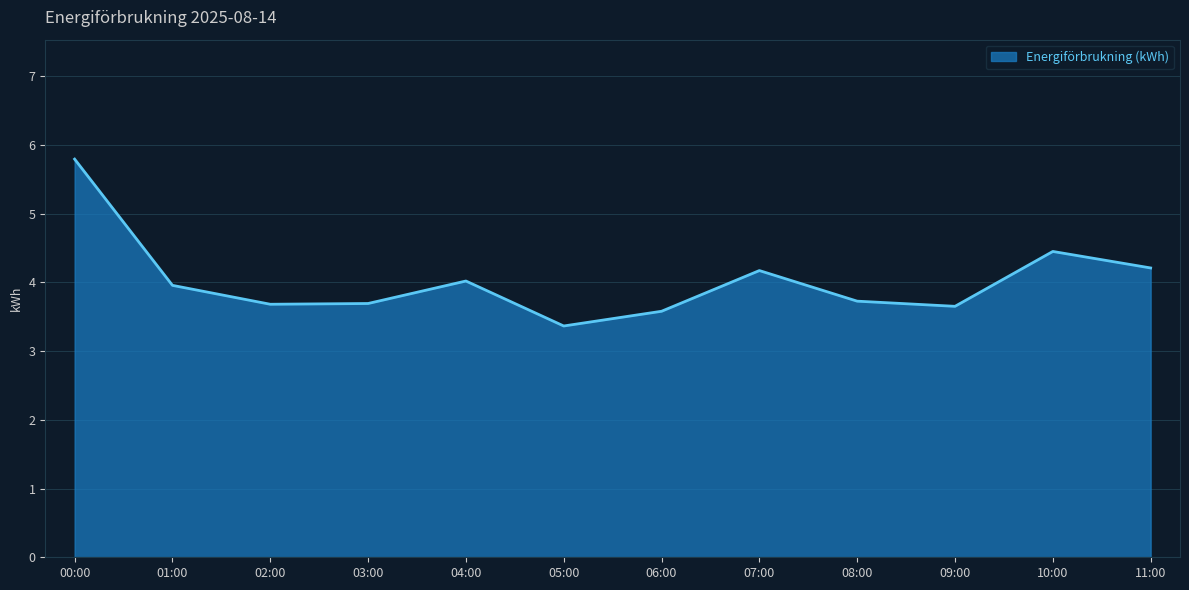

What value does the data have at 08:00?

3.7